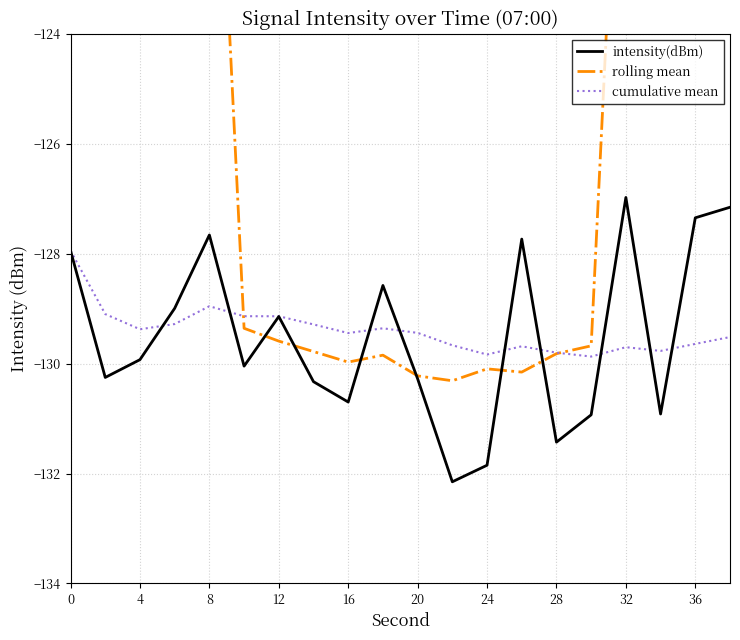

Which series ends up on top after the final intersection of intensity(dBm) and rolling mean?

rolling mean